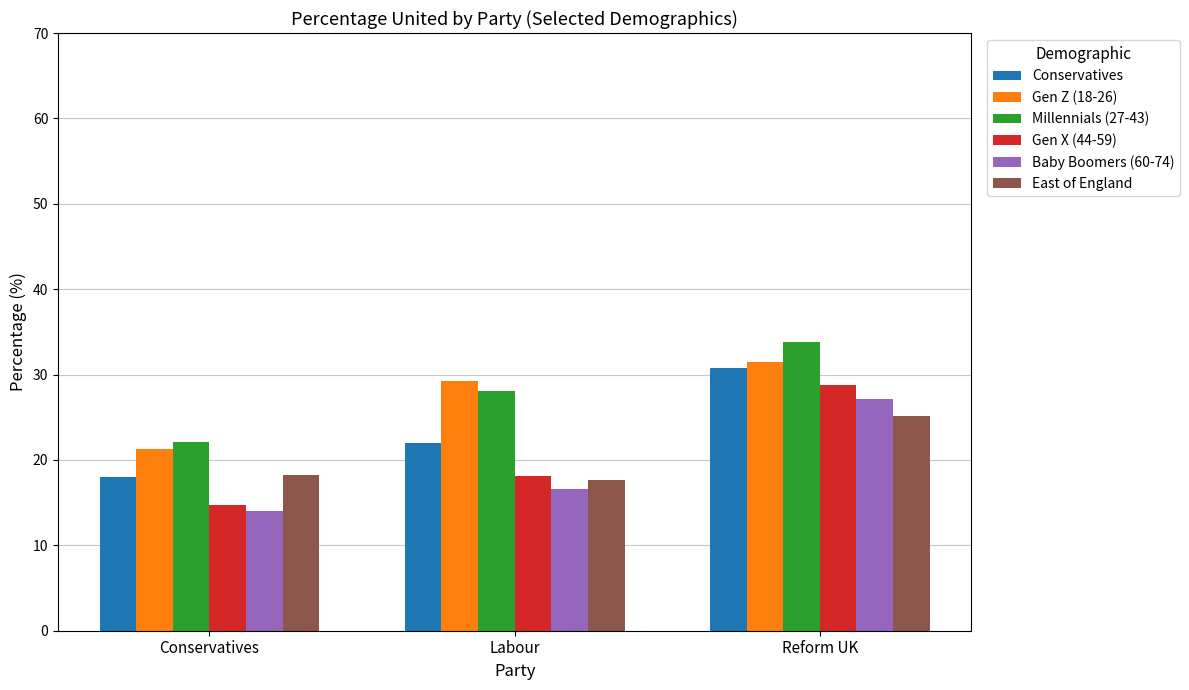

Is the value of Conservatives at Reform UK greater than the value of East of England at Conservatives?

Yes